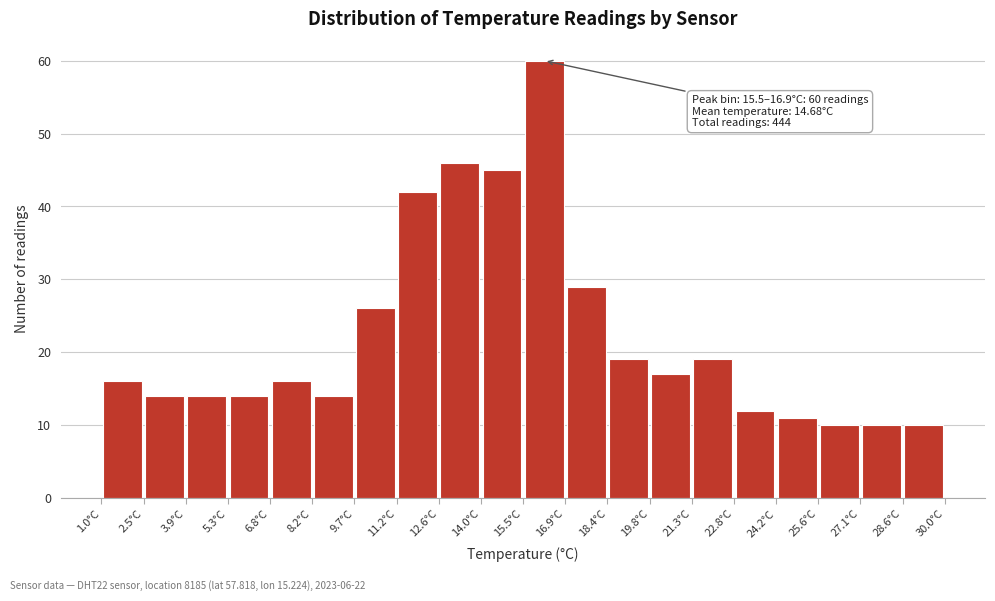

Over which range of the x-axis is the bar tallest?

15.50 to 16.95